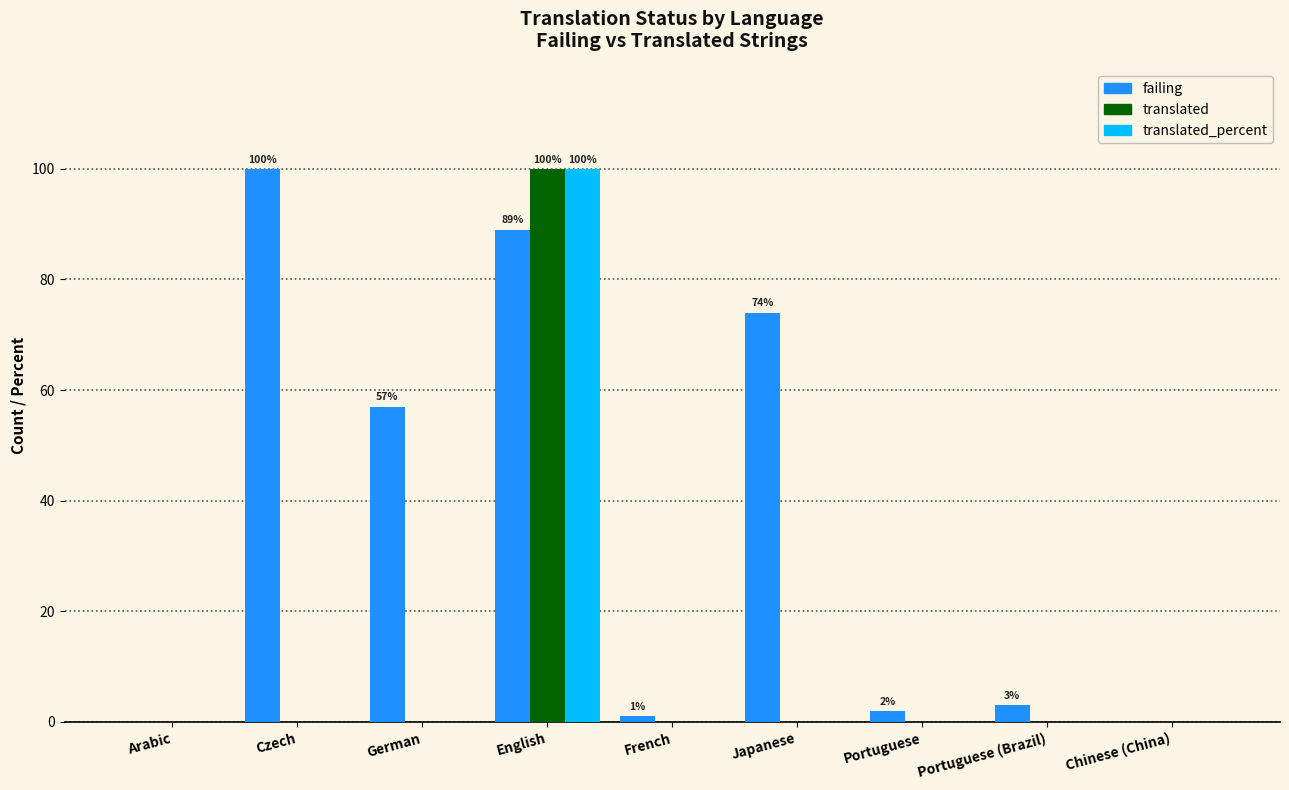

Which series changed the most between German and Portuguese?

failing